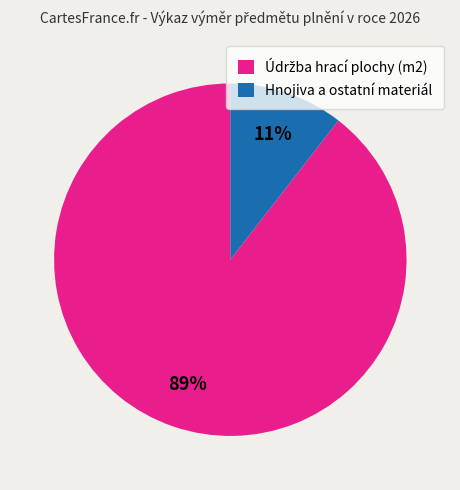

To the nearest percent, what is the average slice percentage?

50%